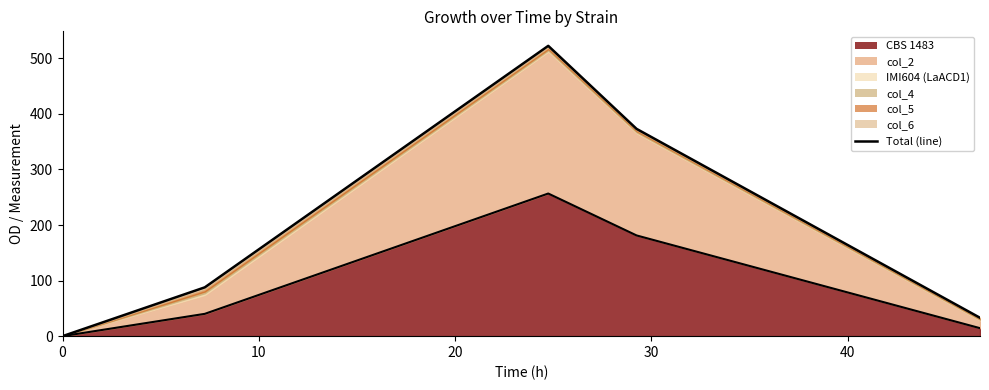

Rank the categories by value from lowest to highest.

0, 40, 10, 30, 20